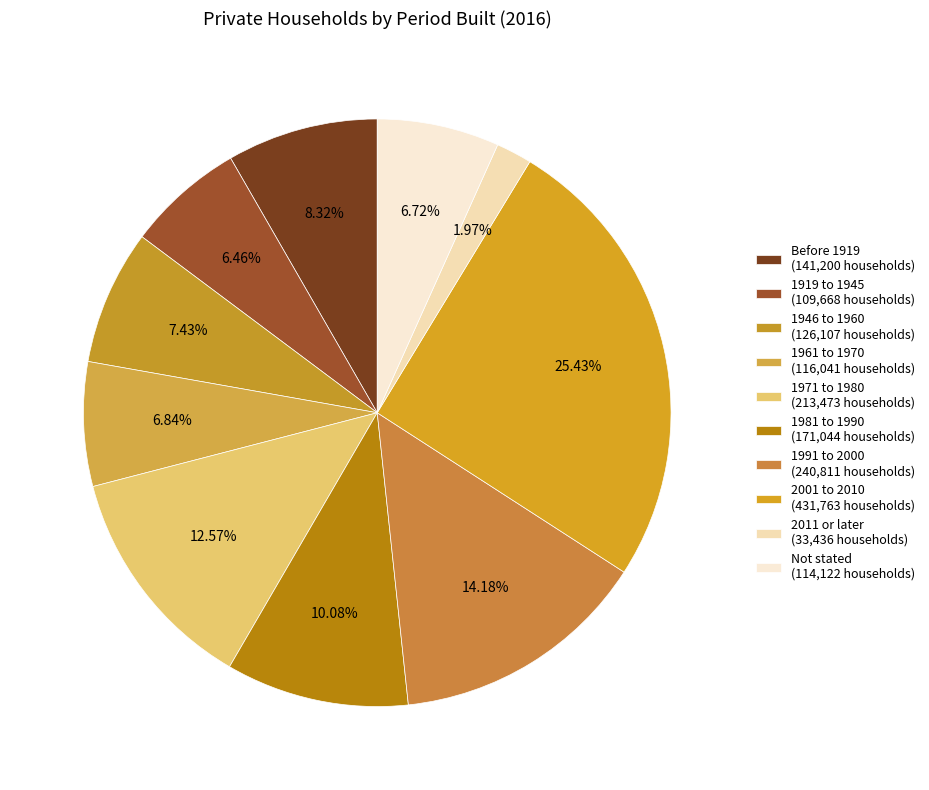

How many slices are in this pie chart?

10